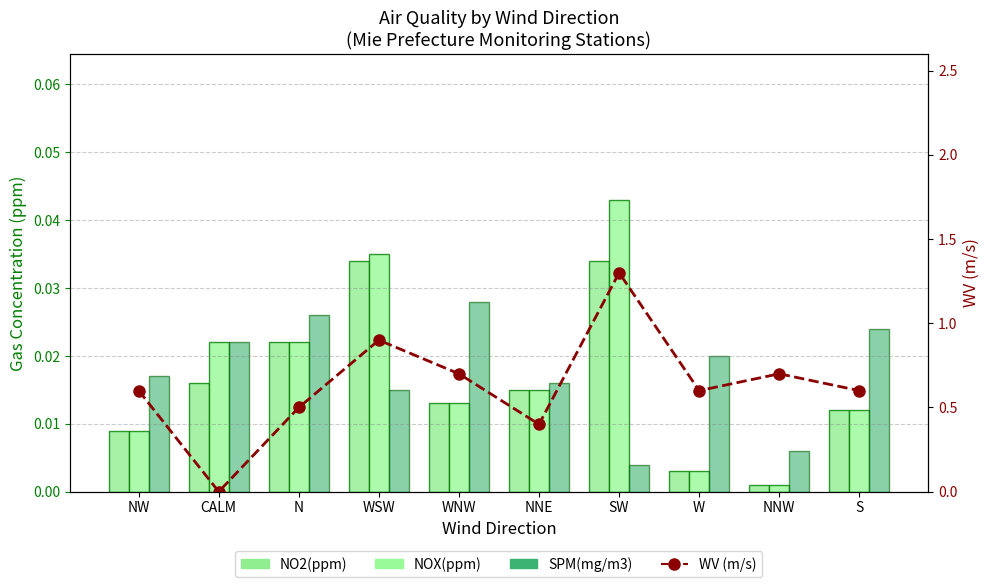

What is the total value across all series at NNW?

0.7